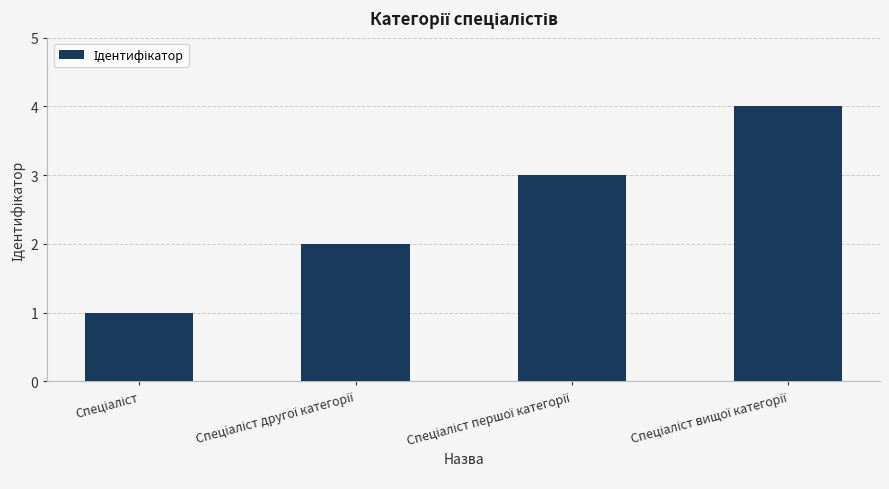

What is the maximum value shown in the chart?

4